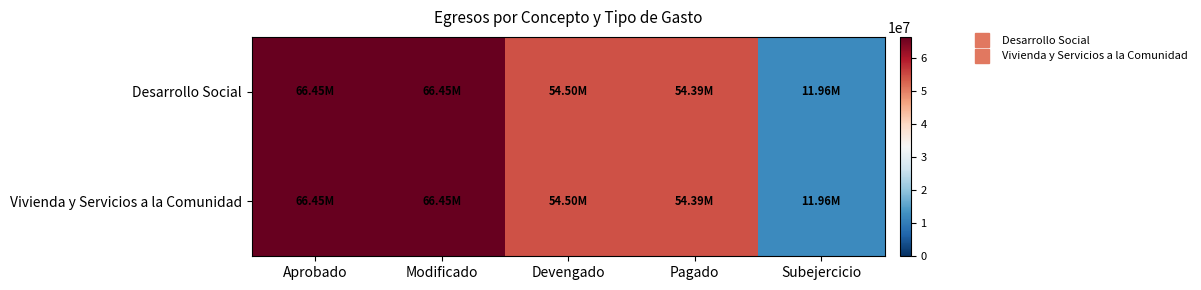

At how many categories does at least one series exceed 28235069?

4